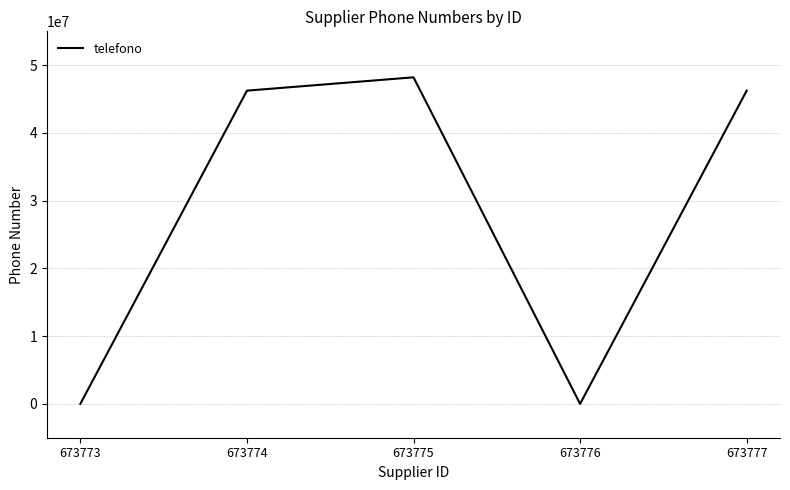

Where does the data first go above 46242209?

673774